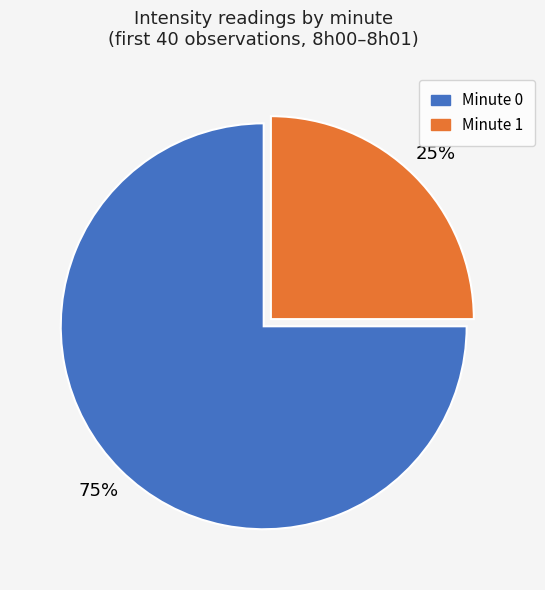

Count the number of slices in the pie.

2